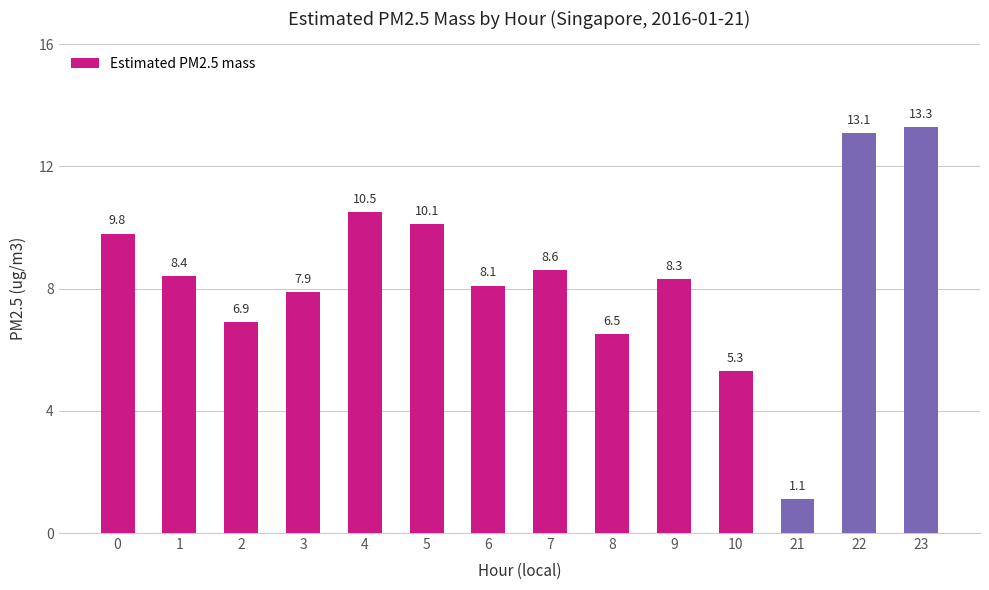

List the labels in order of value, smallest first.

21, 10, 8, 2, 3, 6, 9, 1, 7, 0, 5, 4, 22, 23